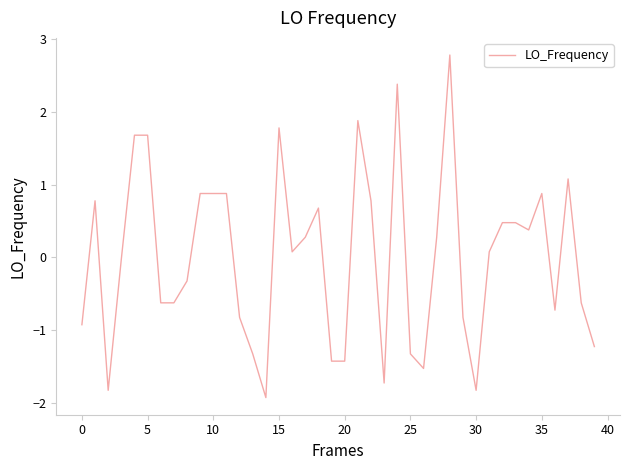

What is the smallest value displayed?

-1.9